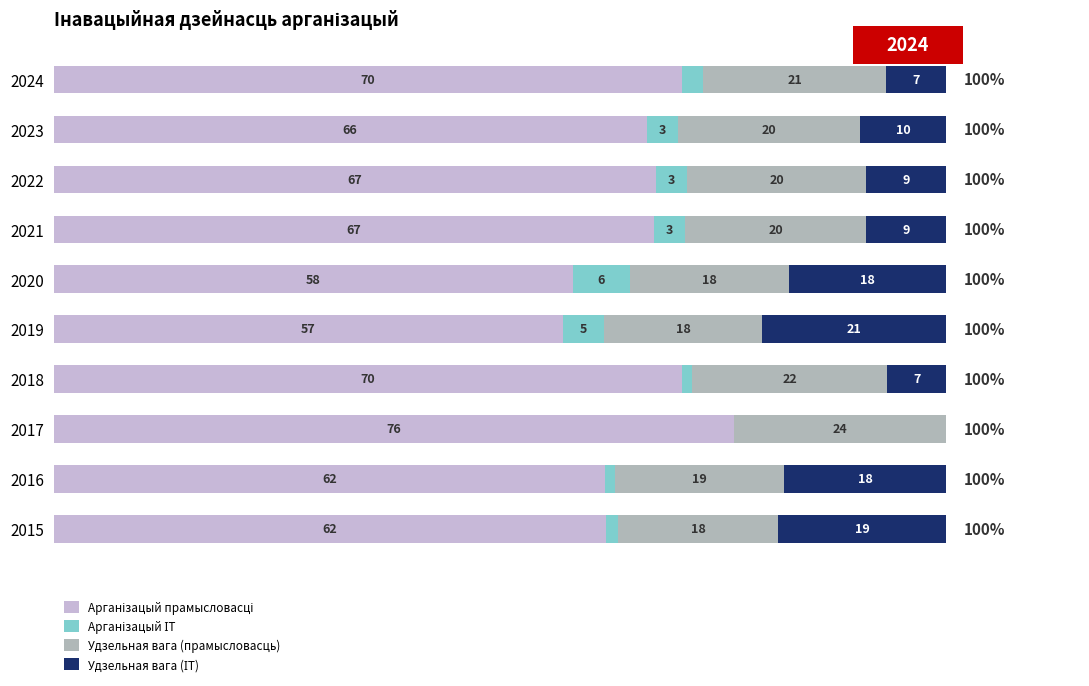

How many bars are there in each group?

4